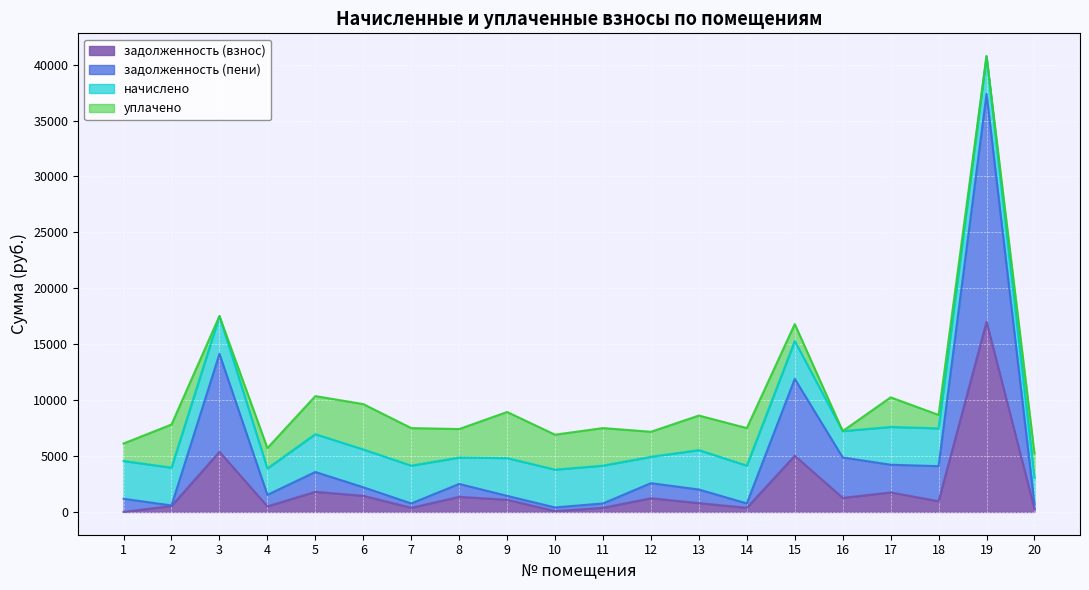

At which category is the sum across all series the highest?

19